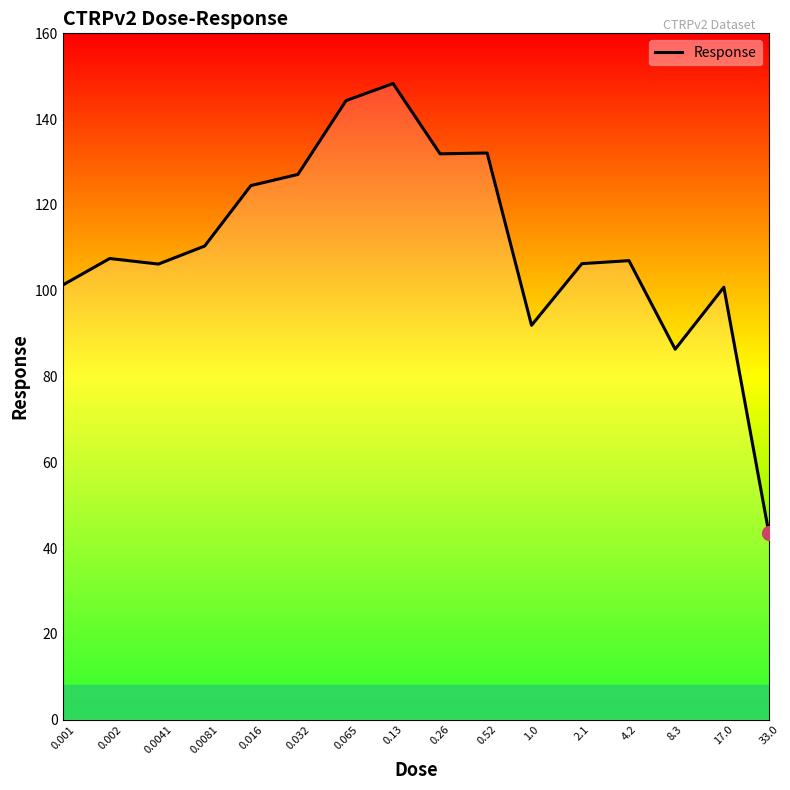

What is the sum of all values?

1769.5